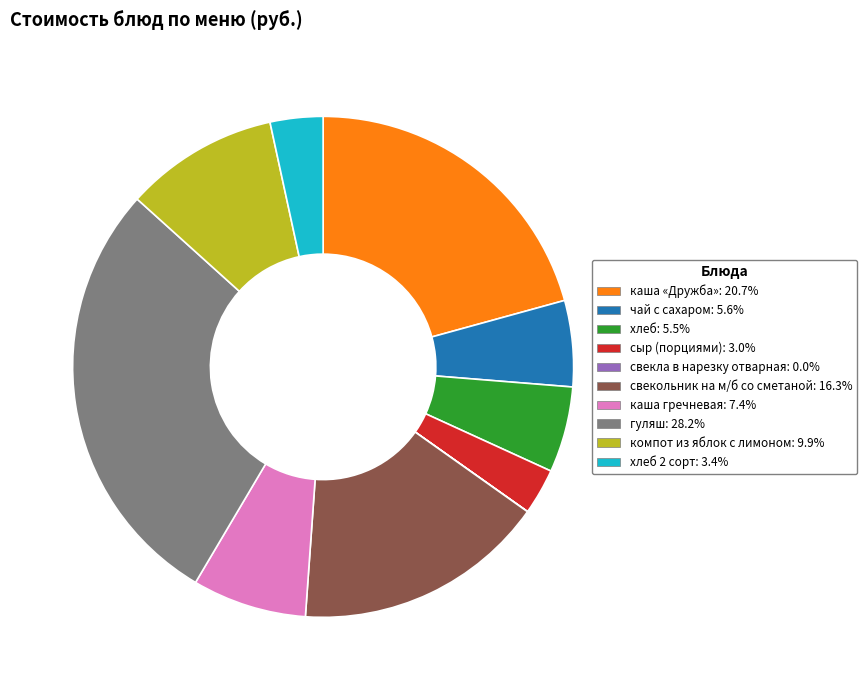

Does any single category account for the majority?

No